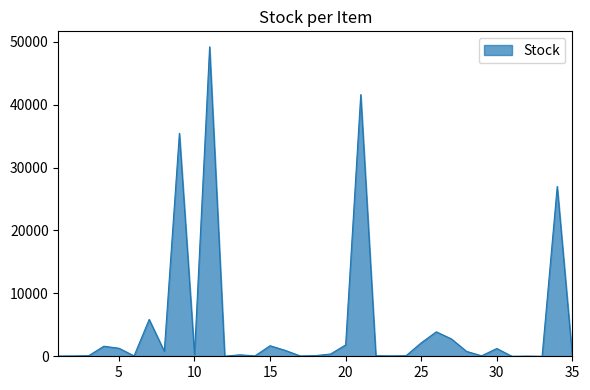

What is the difference between the maximum and minimum values?

49200